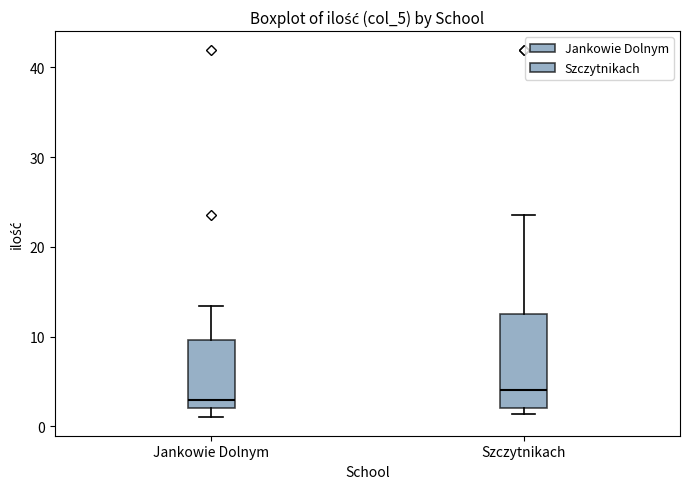

Which box has the highest median line?

Szczytnikach